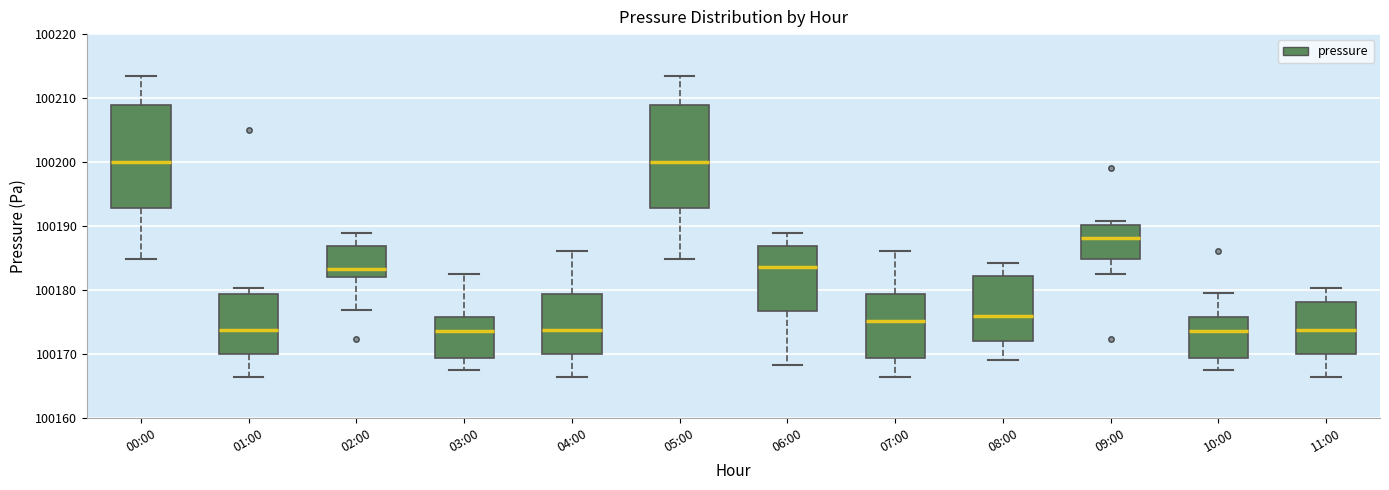

Reading left to right, read every box against the y-axis: the position of its median line, the range the box covers, and the ends of its whiskers. The values are not printed on the chart, so give them approximately, as read against the axis.

00:00: median 100200, box 100193 to 100209, whiskers 100185 to 100213
01:00: median 100174, box 100170 to 100179, whiskers 100166 to 100180
02:00: median 100183, box 100182 to 100187, whiskers 100177 to 100189
03:00: median 100174, box 100169 to 100176, whiskers 100168 to 100183
04:00: median 100174, box 100170 to 100179, whiskers 100166 to 100186
05:00: median 100200, box 100193 to 100209, whiskers 100185 to 100213
06:00: median 100184, box 100177 to 100187, whiskers 100168 to 100189
07:00: median 100175, box 100169 to 100179, whiskers 100166 to 100186
08:00: median 100176, box 100172 to 100182, whiskers 100169 to 100184
09:00: median 100188, box 100185 to 100190, whiskers 100183 to 100191
10:00: median 100174, box 100169 to 100176, whiskers 100168 to 100180
11:00: median 100174, box 100170 to 100178, whiskers 100166 to 100180